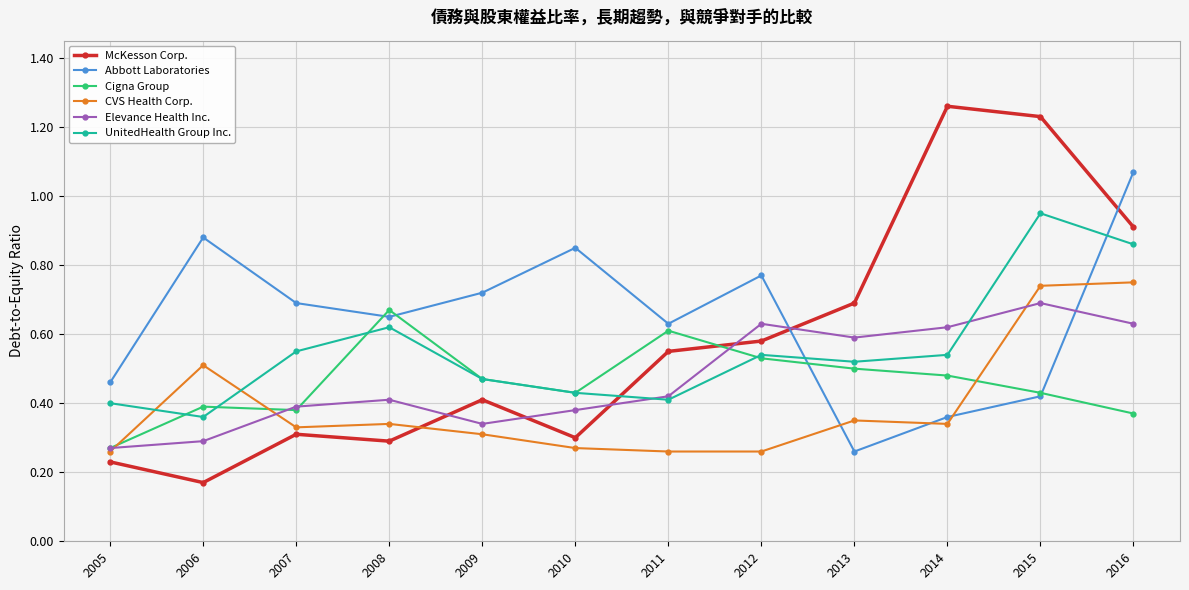

Which category has the lowest value in the Abbott Laboratories series?

2013